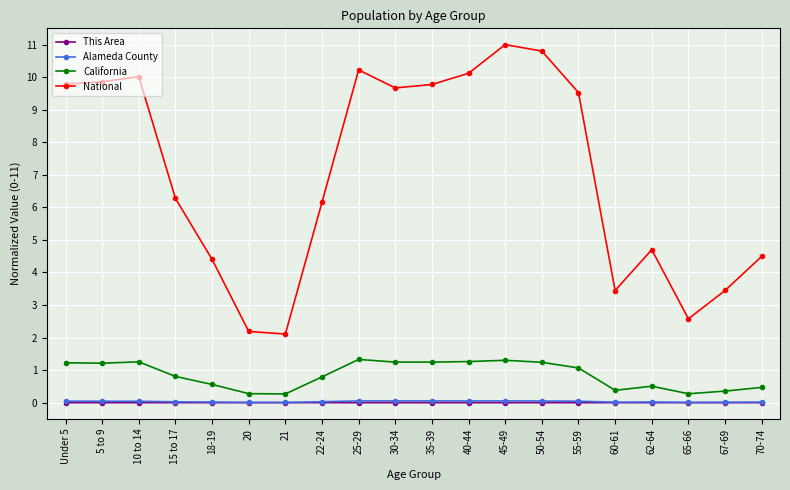

How many lines are shown in the chart?

4